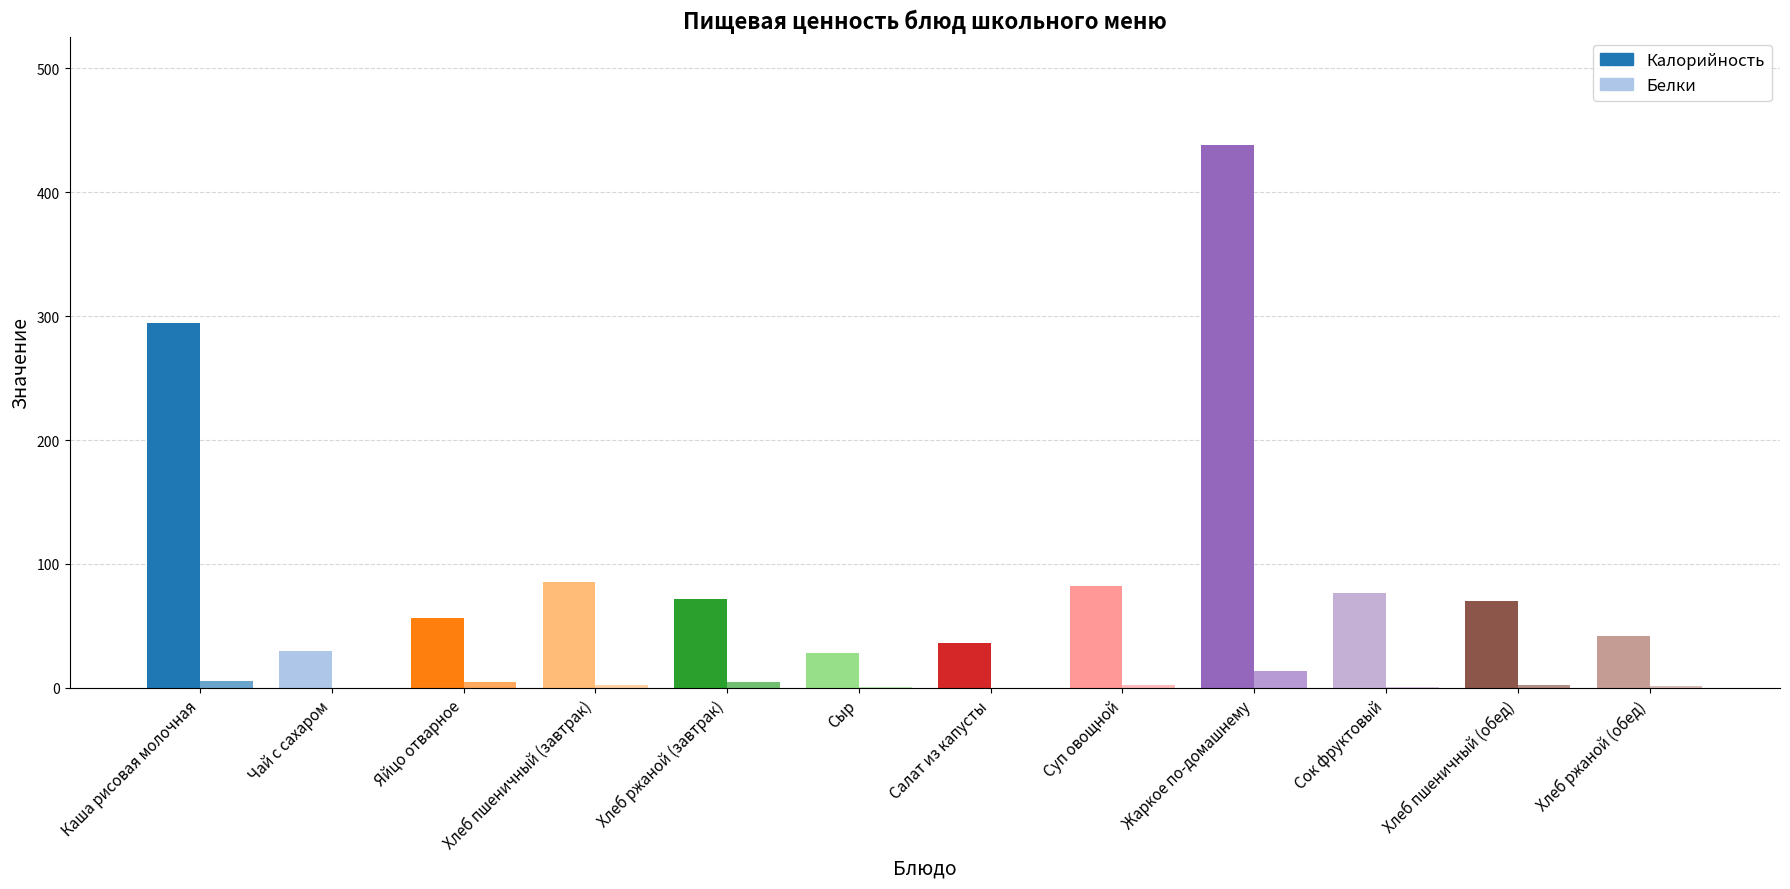

Is the value of Белки at Сок фруктовый greater than the value of Калорийность at Каша рисовая молочная?

No